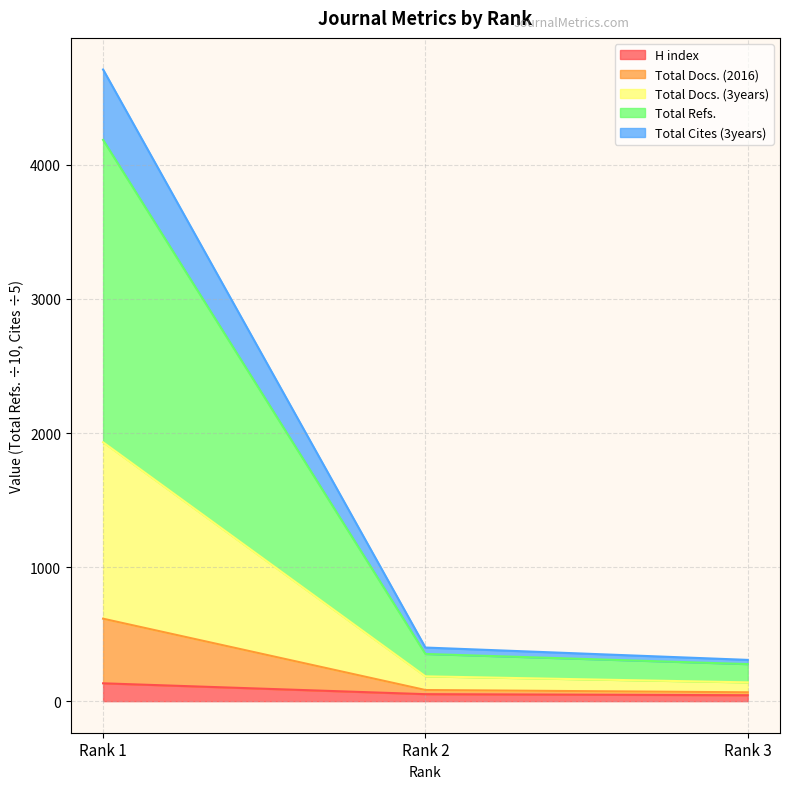

What are all the series names shown in the legend?

H index, Total Docs. (2016), Total Docs. (3years), Total Refs., Total Cites (3years)